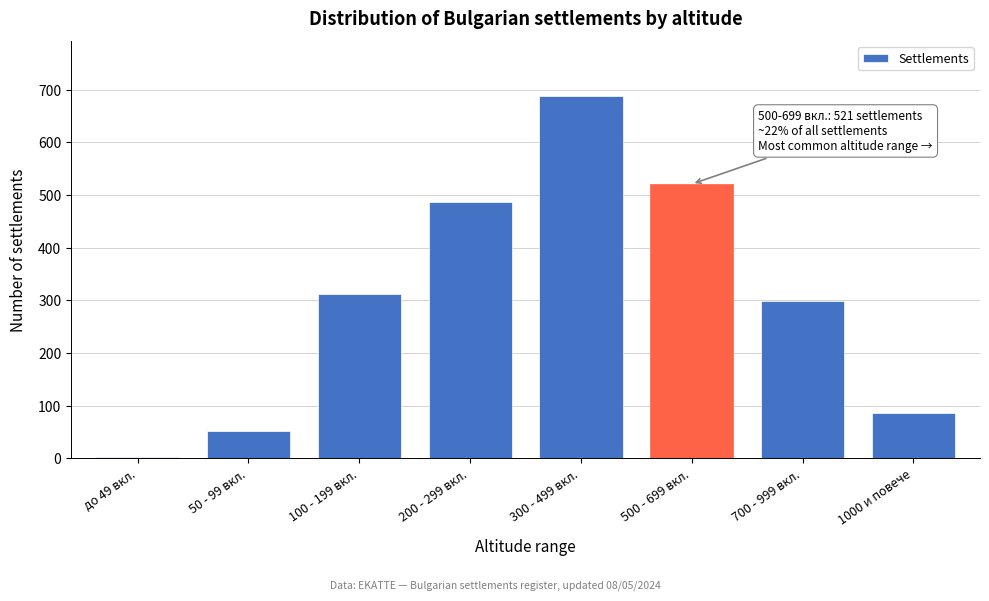

Reading left to right, what are all the values shown in this chart?

до 49 вкл.=3	50 - 99 вкл.=52	100 - 199 вкл.=312	200 - 299 вкл.=487	300 - 499 вкл.=689	500 - 699 вкл.=521	700 - 999 вкл.=298	1000 и повече=87